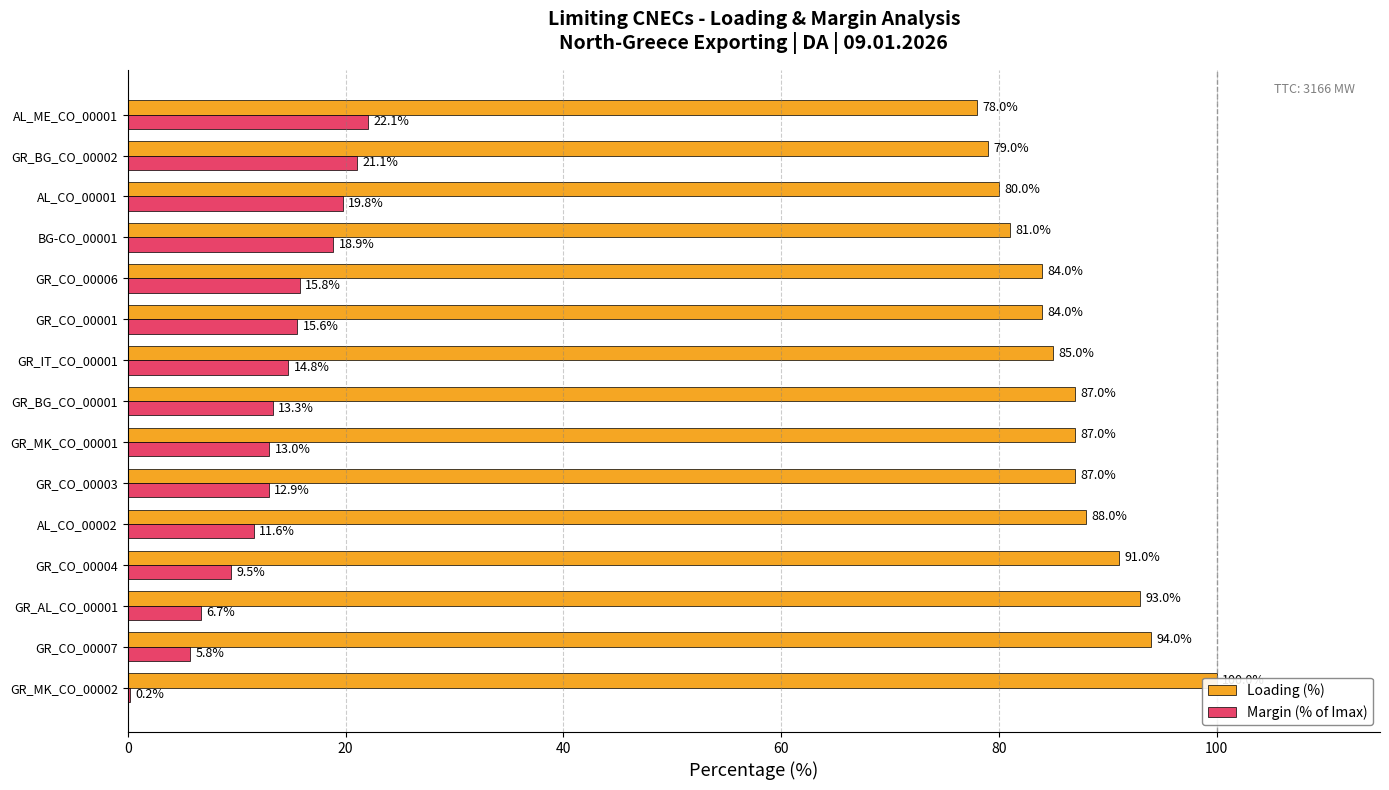

What is the spread (max minus min) of values at GR_CO_00001?

68.4